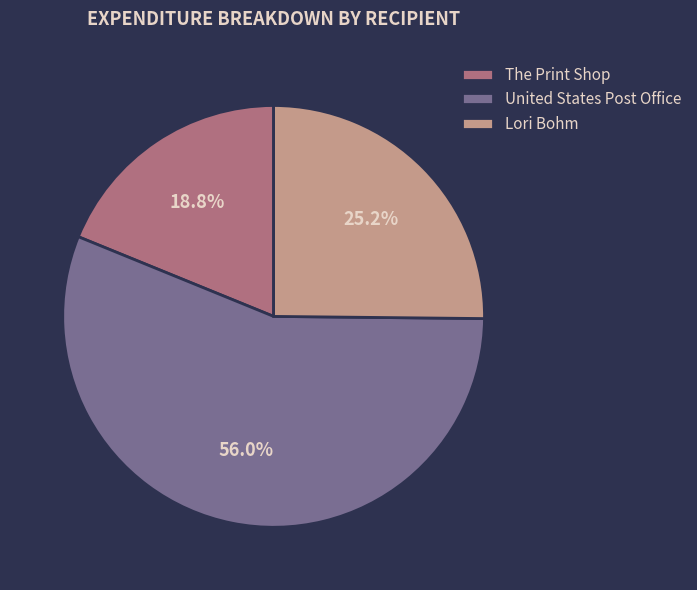

Which has a higher value, The Print Shop or Lori Bohm?

Lori Bohm